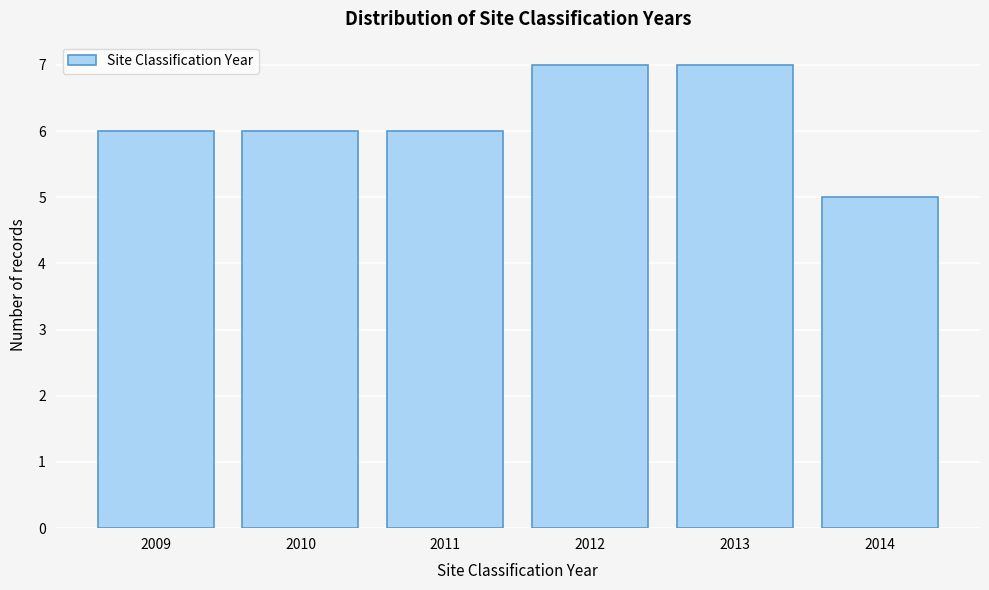

Reading left to right, what are all the values shown in this chart?

6	6	6	7	7	5